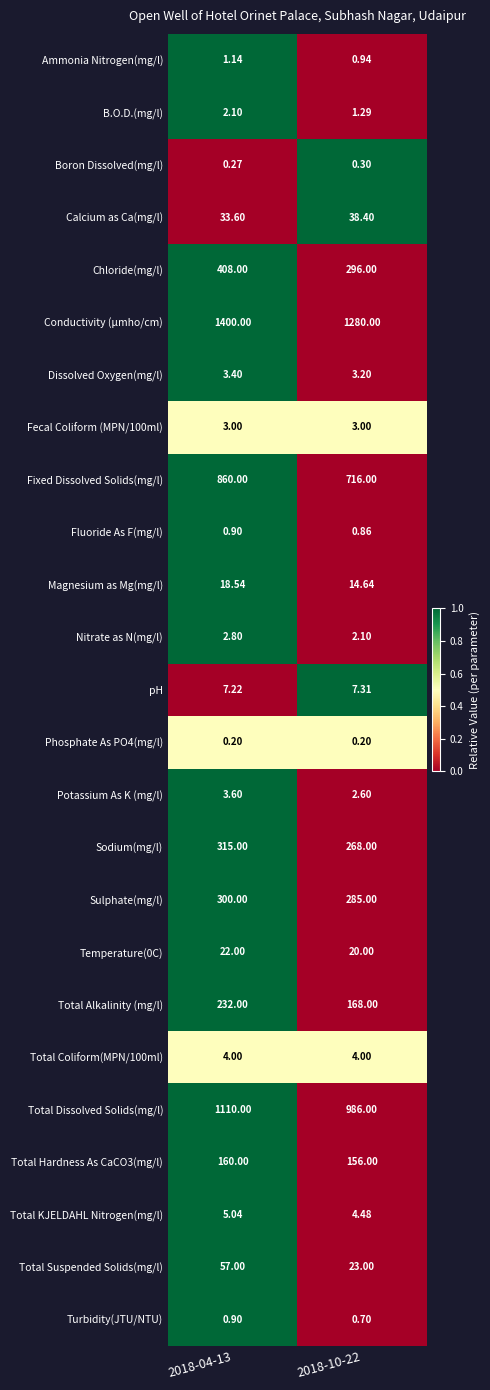

Which series has the largest total across all categories?

Conductivity (µmho/cm)